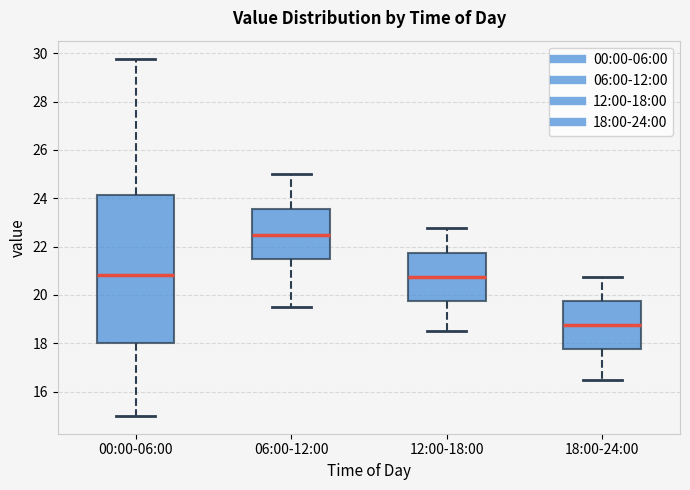

Reading left to right, transcribe this box plot: for each box, give where its median line is, the range the box spans, and where its two whiskers end, as read against the y-axis. The values are not printed on the chart, so give them approximately, as read against the axis.

00:00-06:00: median 20.8, box 18.0 to 24.2, whiskers 15.0 to 29.8
06:00-12:00: median 22.6, box 21.6 to 23.6, whiskers 19.6 to 25.0
12:00-18:00: median 20.8, box 19.8 to 21.8, whiskers 18.6 to 22.8
18:00-24:00: median 18.8, box 17.8 to 19.8, whiskers 16.6 to 20.8